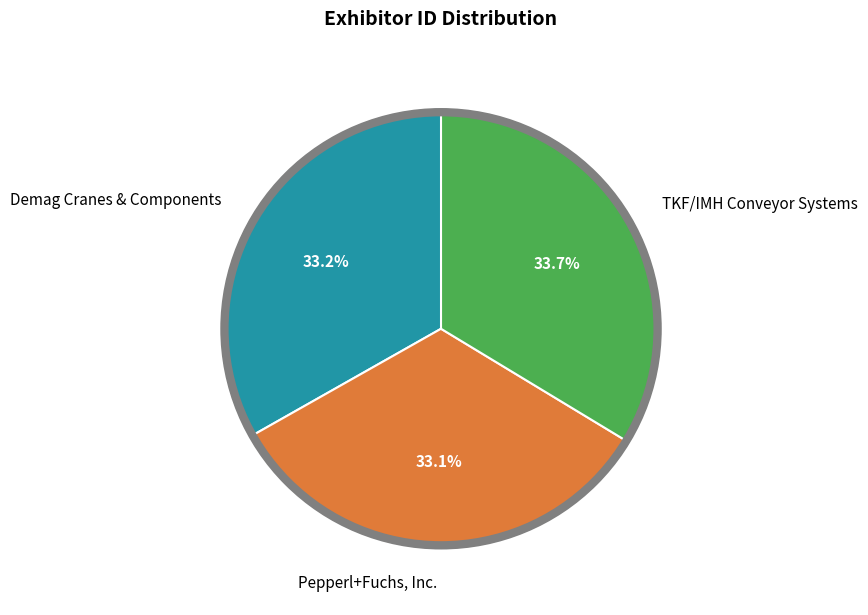

Is there a majority slice in this chart?

No